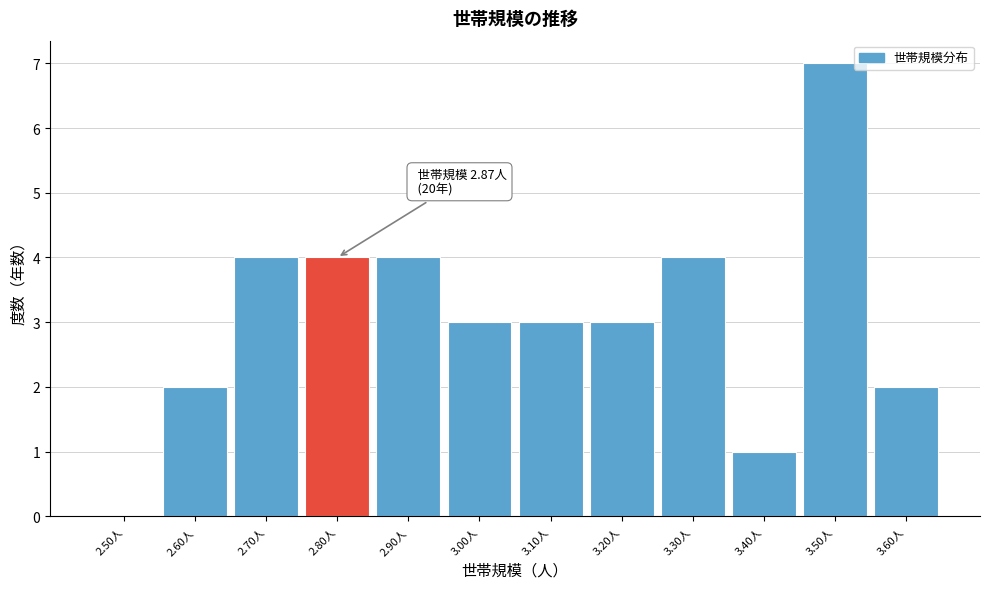

Reading left to right, transcribe all the data shown in this chart.

2.50人=0	2.60人=2	2.70人=4	2.80人=4	2.90人=4	3.00人=3	3.10人=3	3.20人=3	3.30人=4	3.40人=1	3.50人=7	3.60人=2